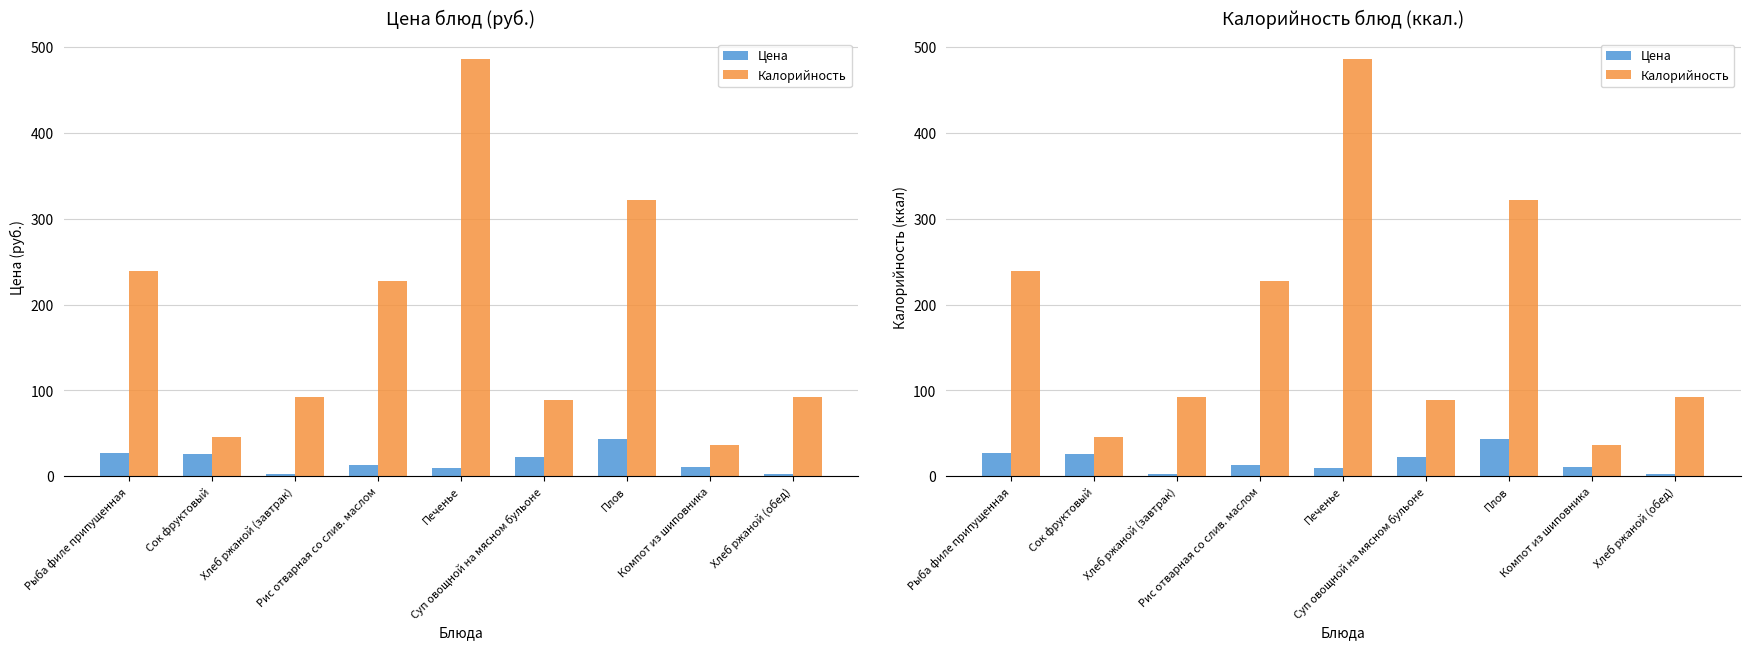

The Цена series shows 1.4 at Хлеб ржаной (завтрак). True or false?

False